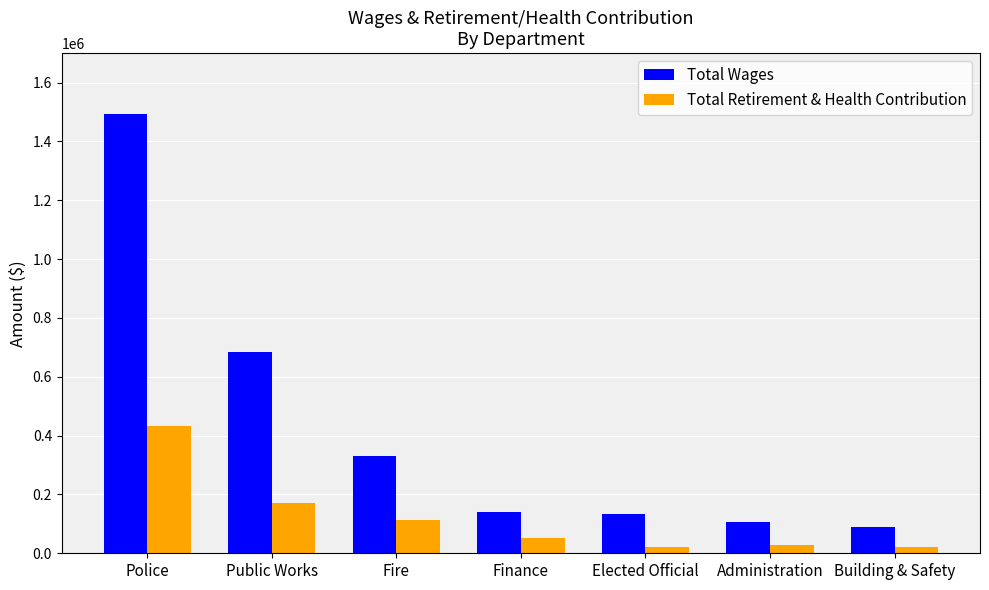

The value of Total Wages at Public Works is 685714. True or false?

True